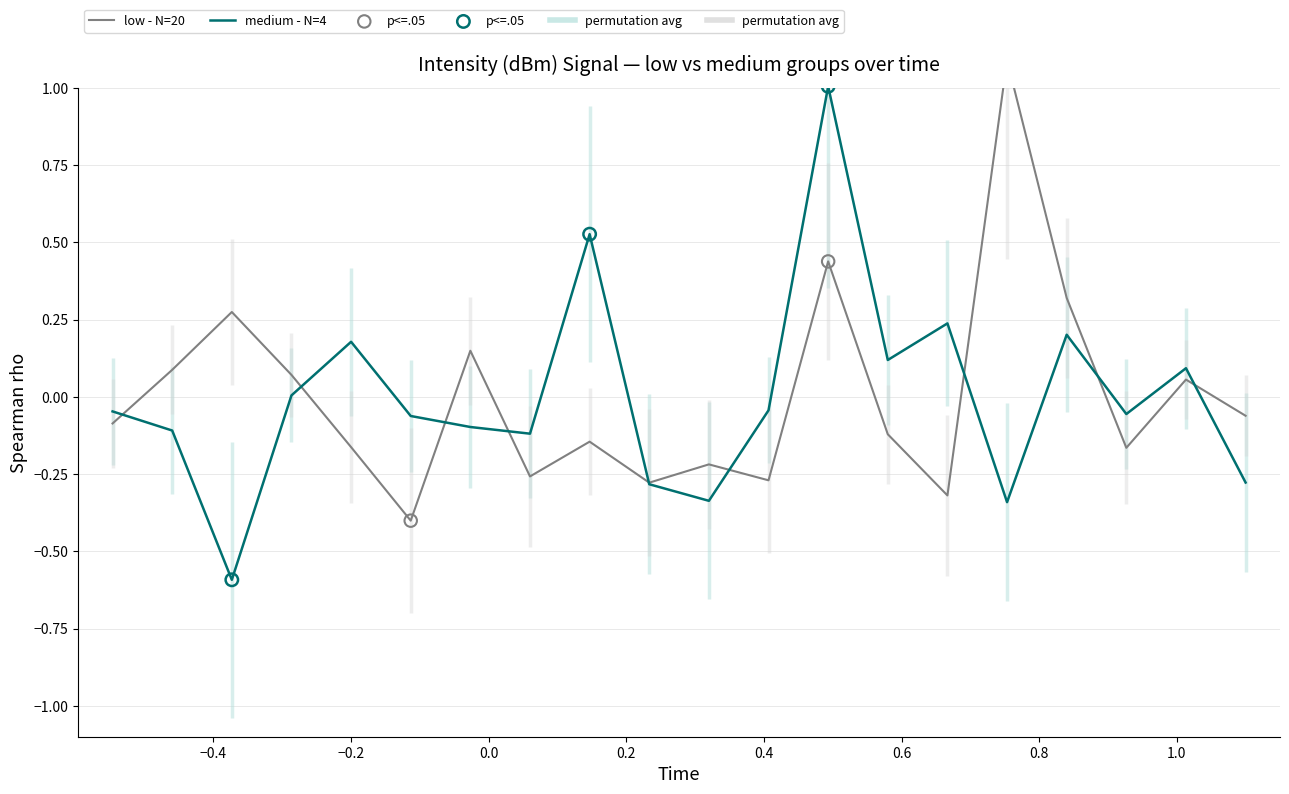

Which series has the widest spread of Y values?

medium - N=4